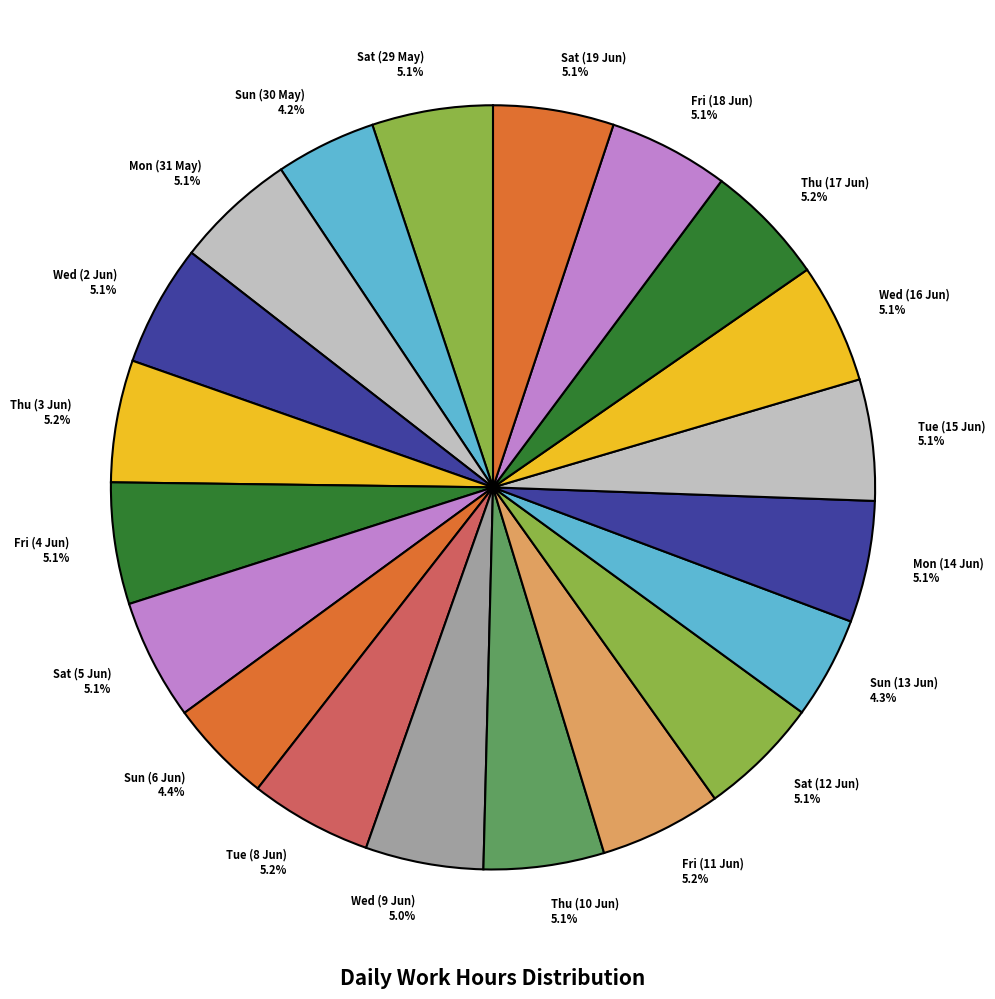

Is Tue (8 Jun) the majority of the pie?

No